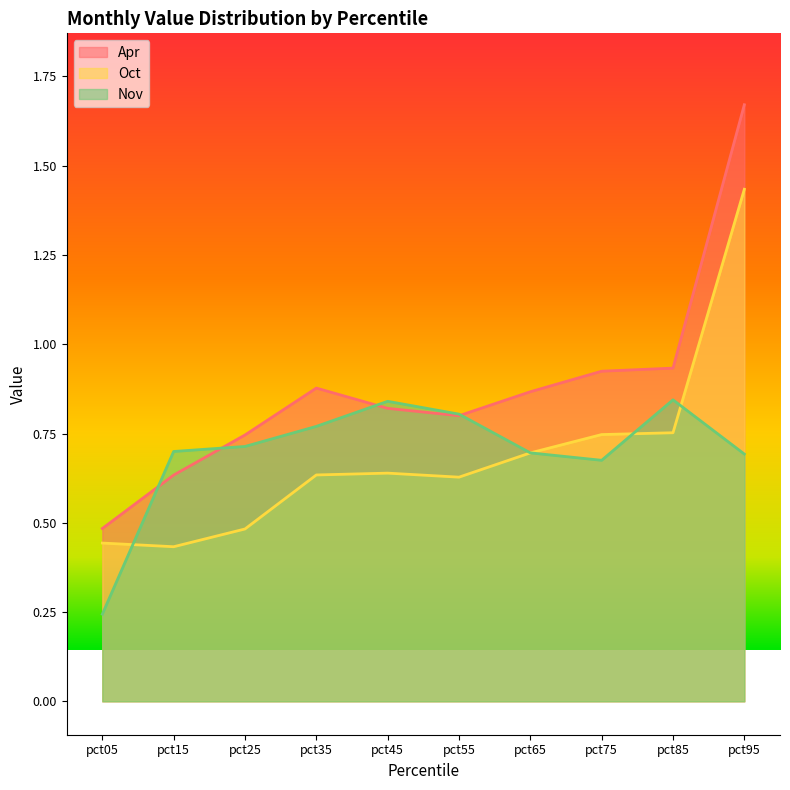

What value does the Apr series have at pct85?

0.9